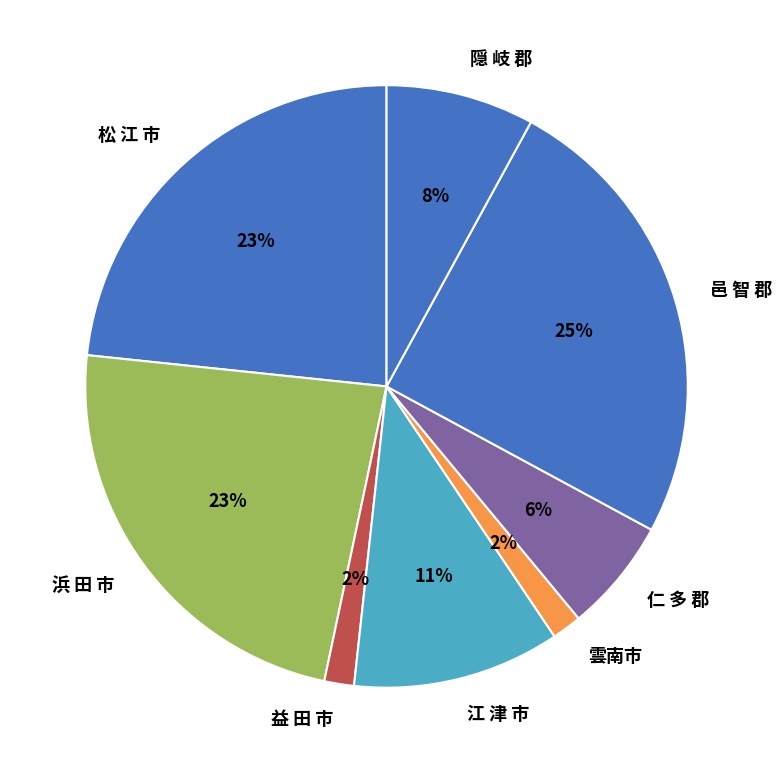

To the nearest percent, what is the difference between the 隠 岐 郡 and 益 田 市 slice percentages?

6%